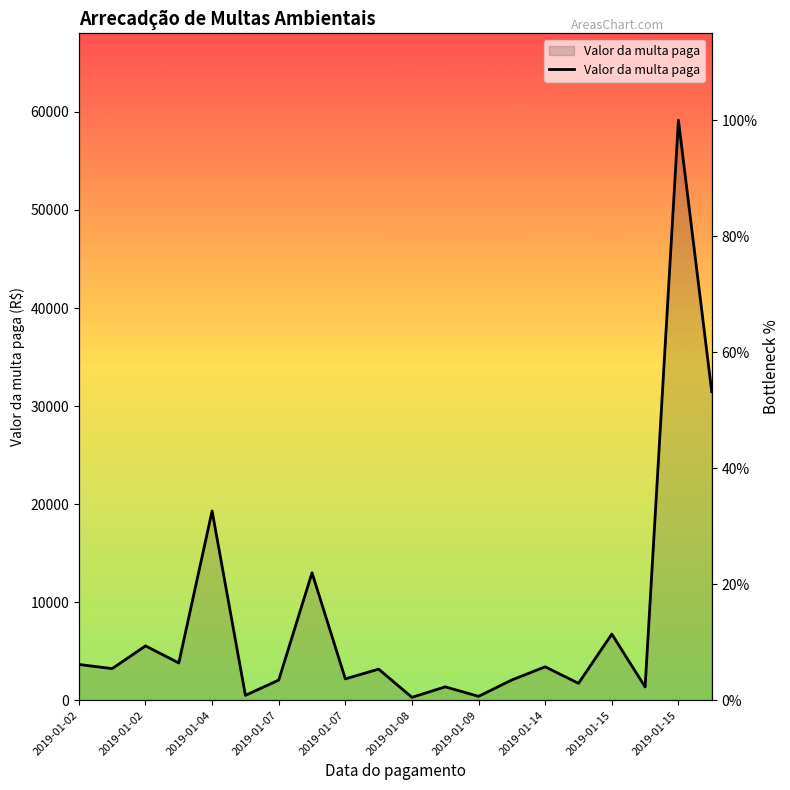

How many distinct data groups are displayed?

1